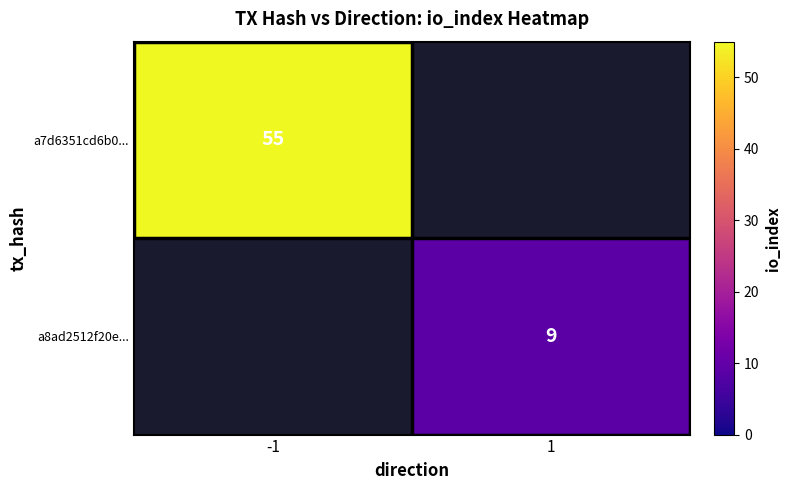

The value of a7d6351cd6b0... at -1 is 13. True or false?

False